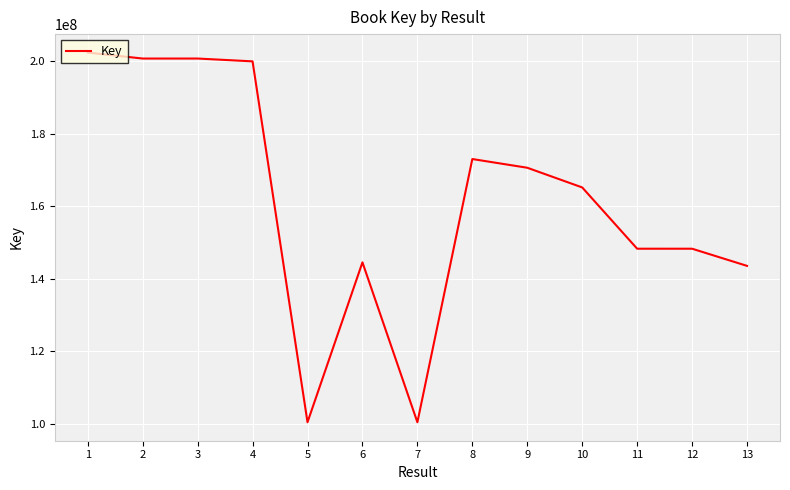

What is the greatest value displayed?

202422886